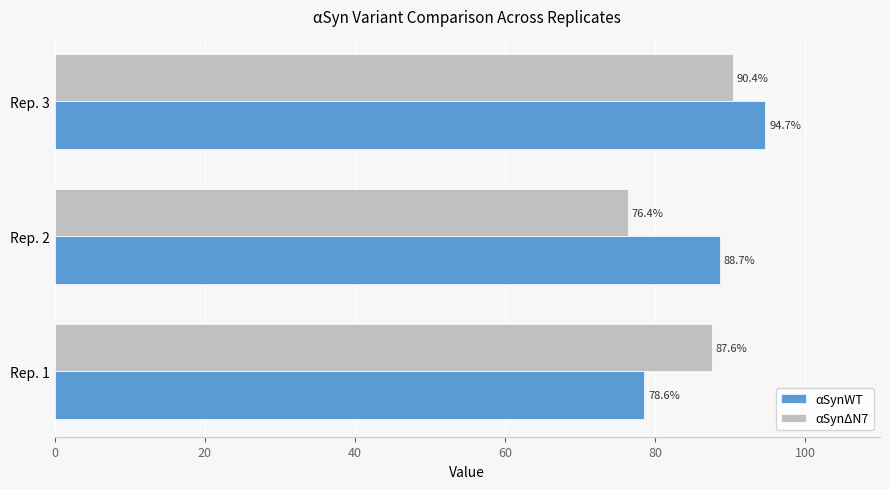

What is the maximum value shown in the chart?

94.7